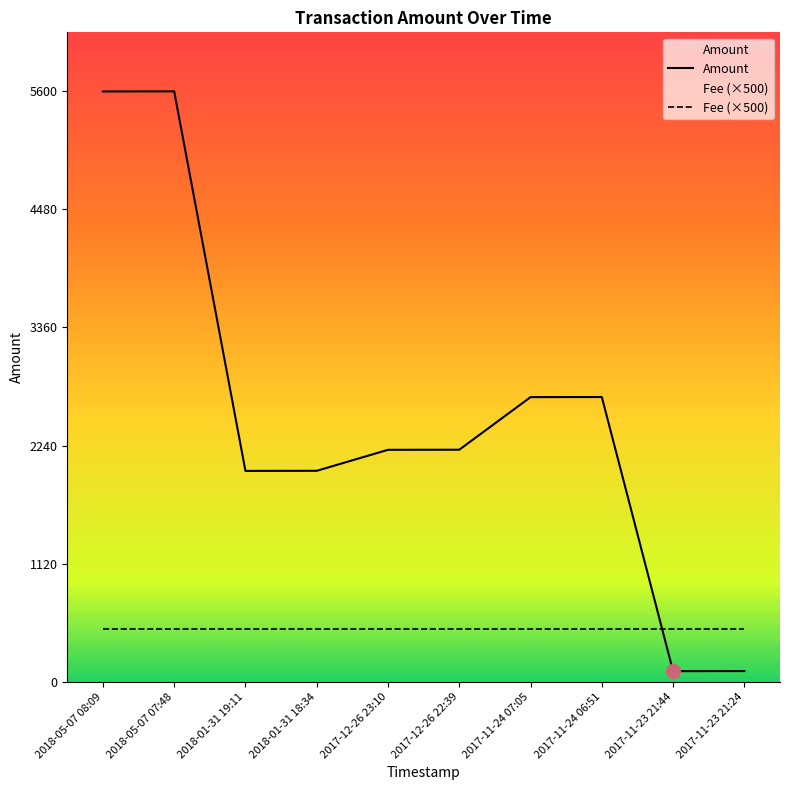

What position from the left is 2017-11-24 07:05?

7